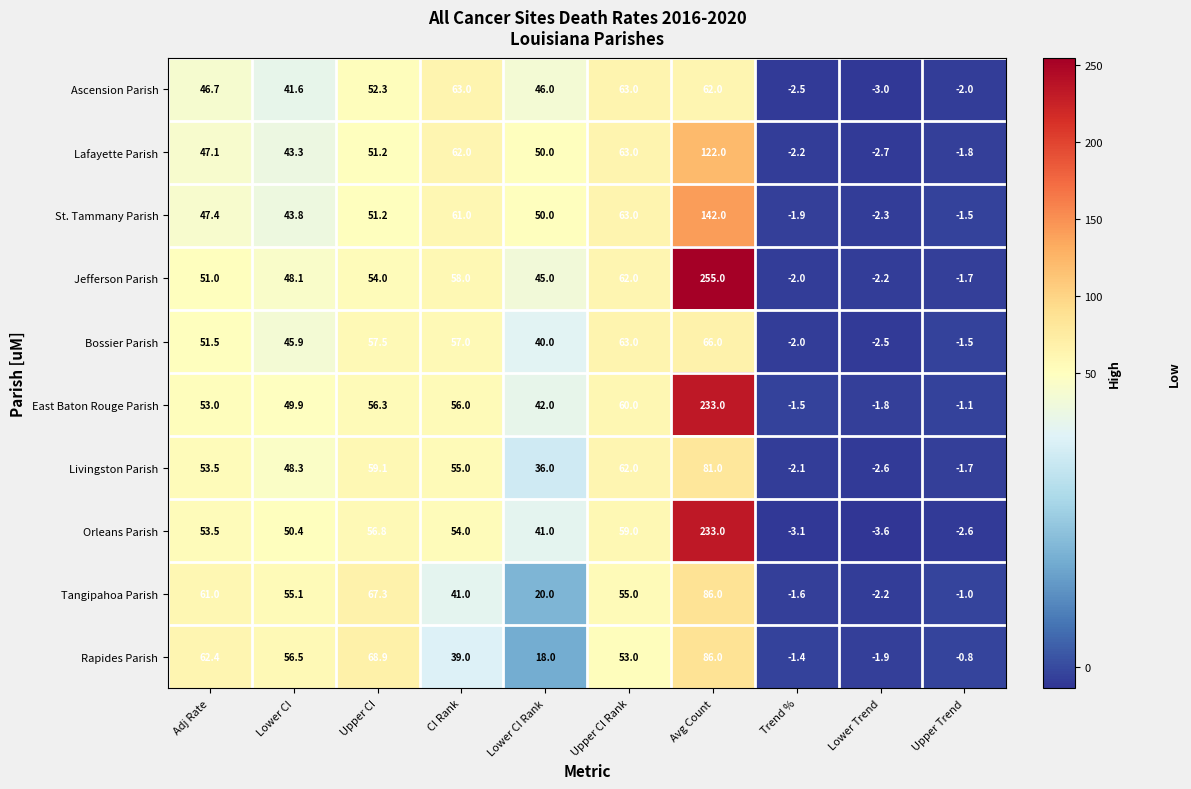

Which series has the largest total across all categories?

Jefferson Parish